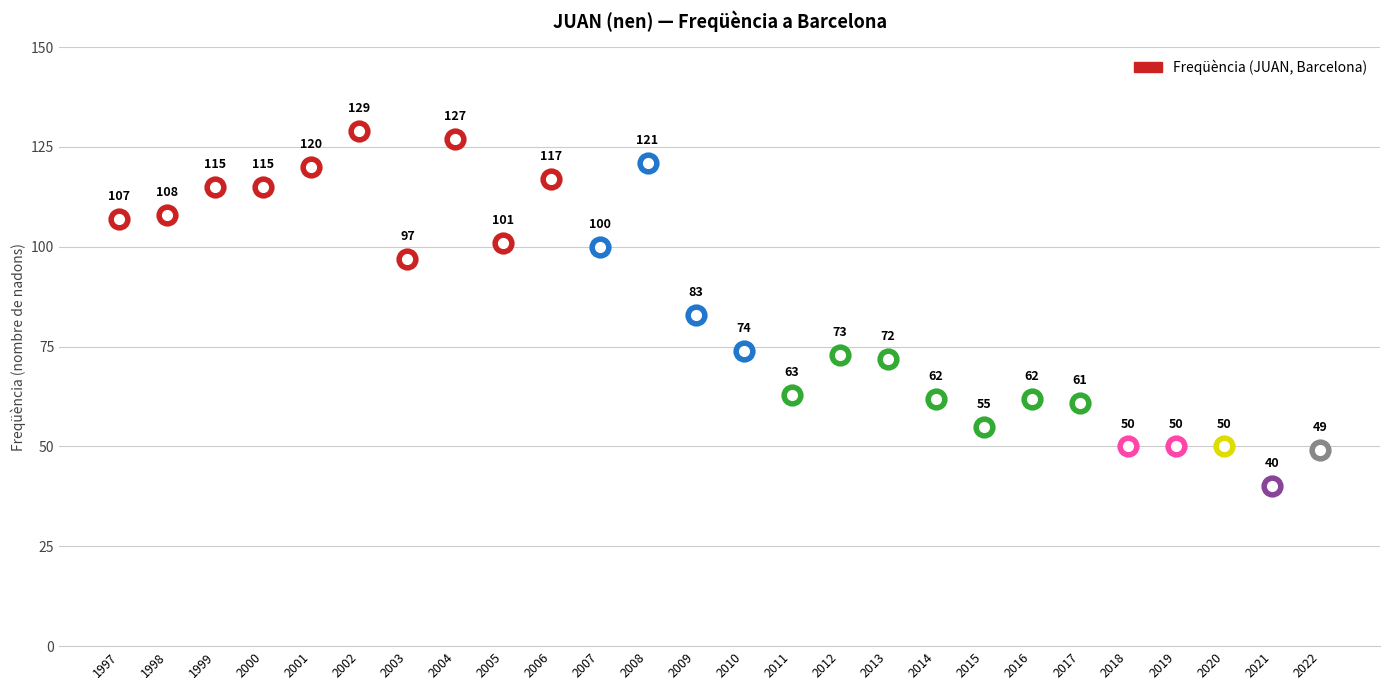

At which category does the chart reach its peak across all series?

2002